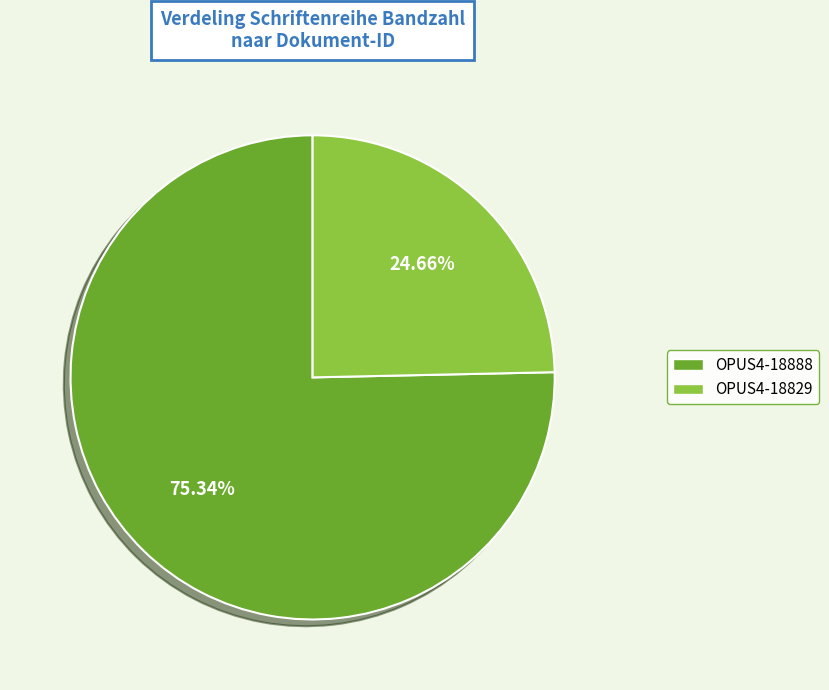

True or false: OPUS4-18888 accounts for 84% of the total.

False